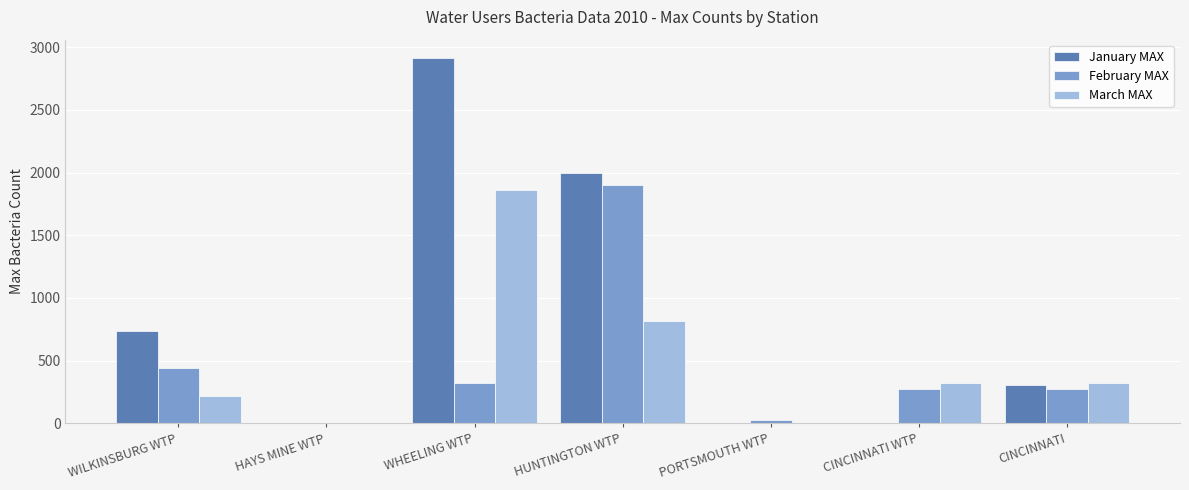

What is the total value across all series at CINCINNATI WTP?

600